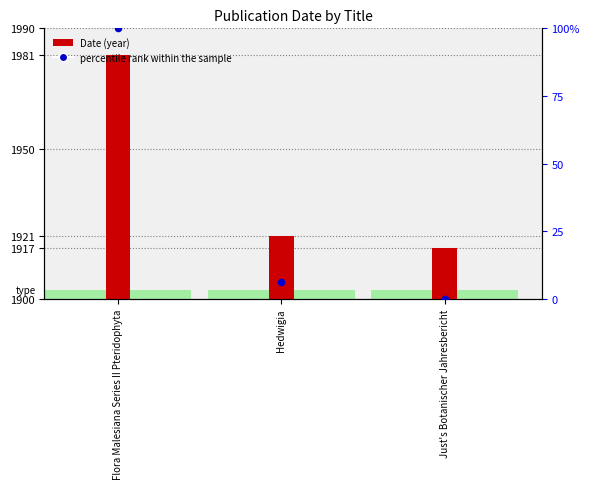

What is the total value across all series at Just's Botanischer Jahresbericht?

1917.0